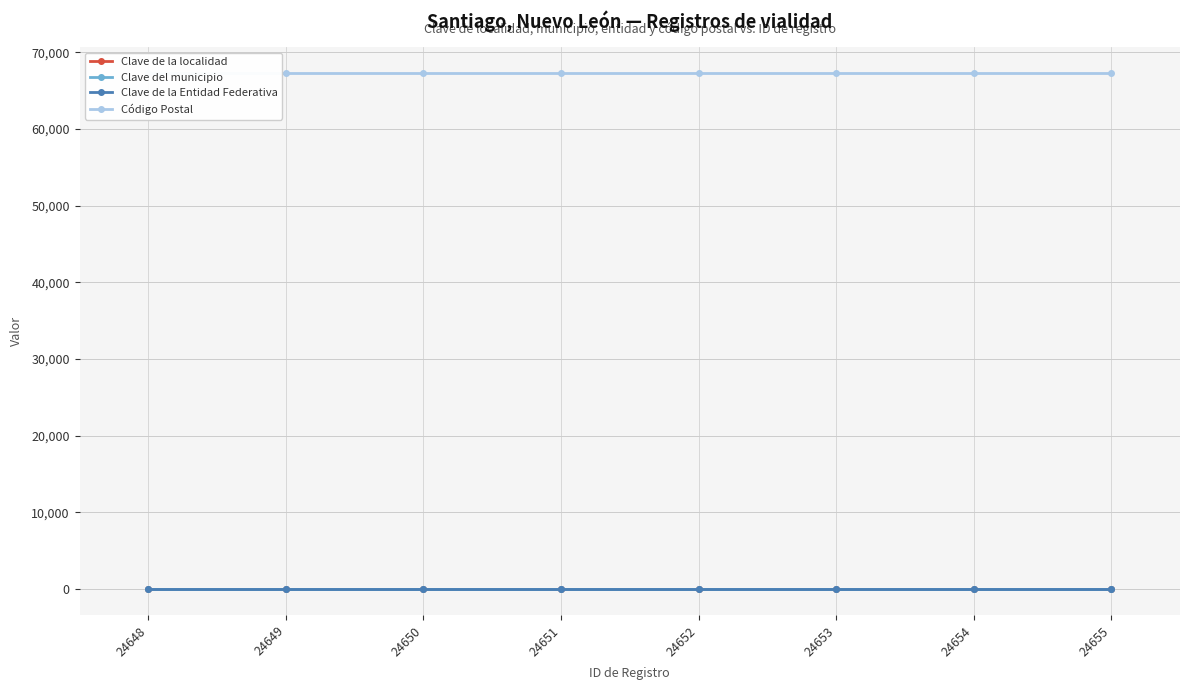

What is the average value of the Clave de la localidad series?

1